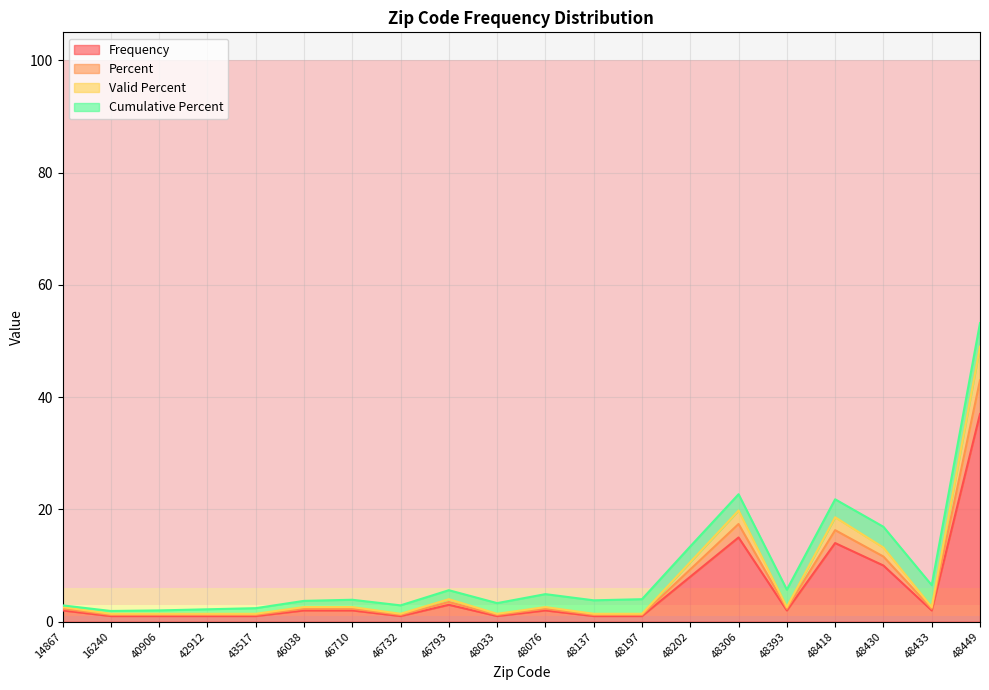

At which label does Frequency reach its minimum?

16240